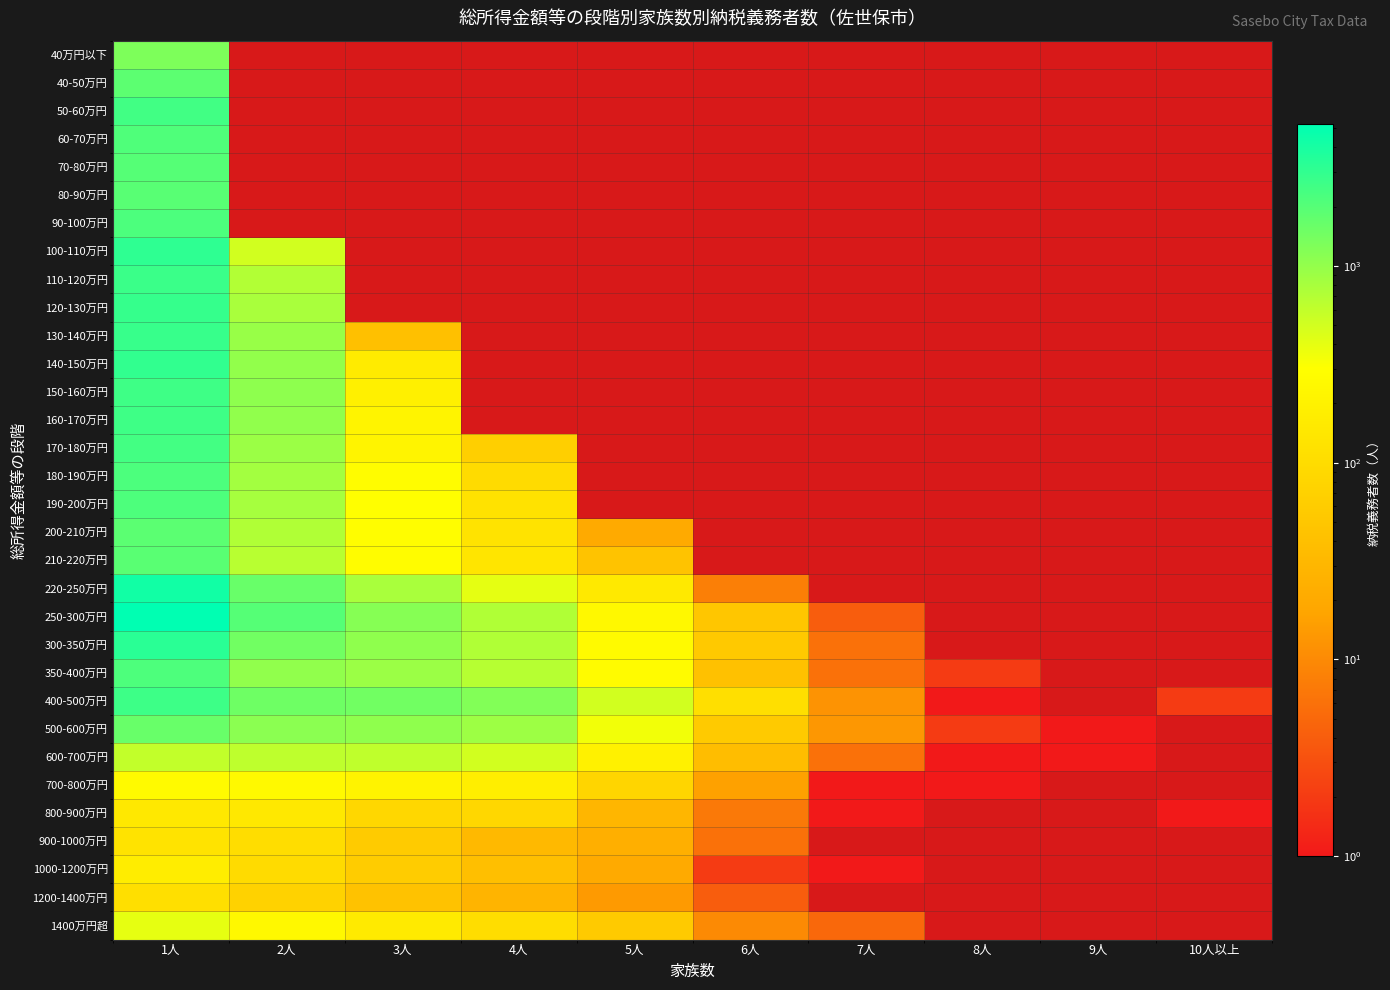

Which has a higher value, 4人 or 5人?

5人